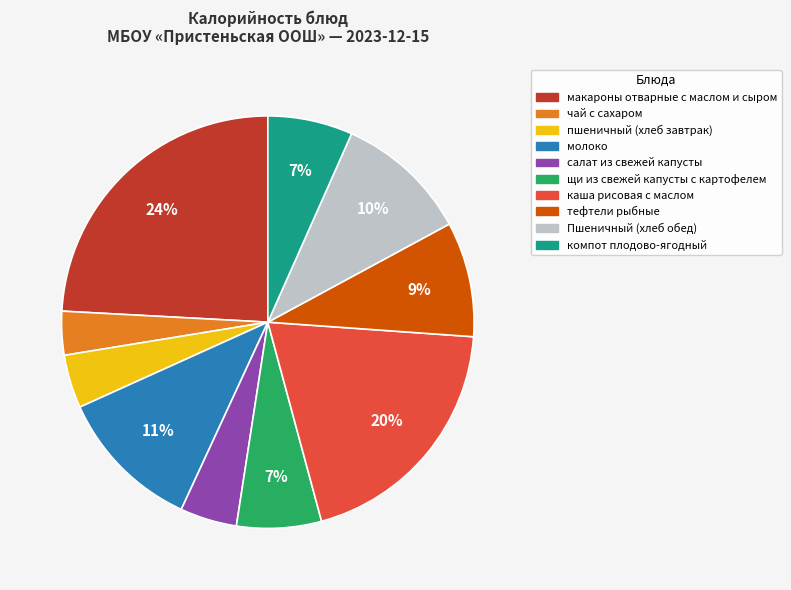

To the nearest percent, what is the difference between the пшеничный (хлеб завтрак) and тефтели рыбные slice percentages?

5%